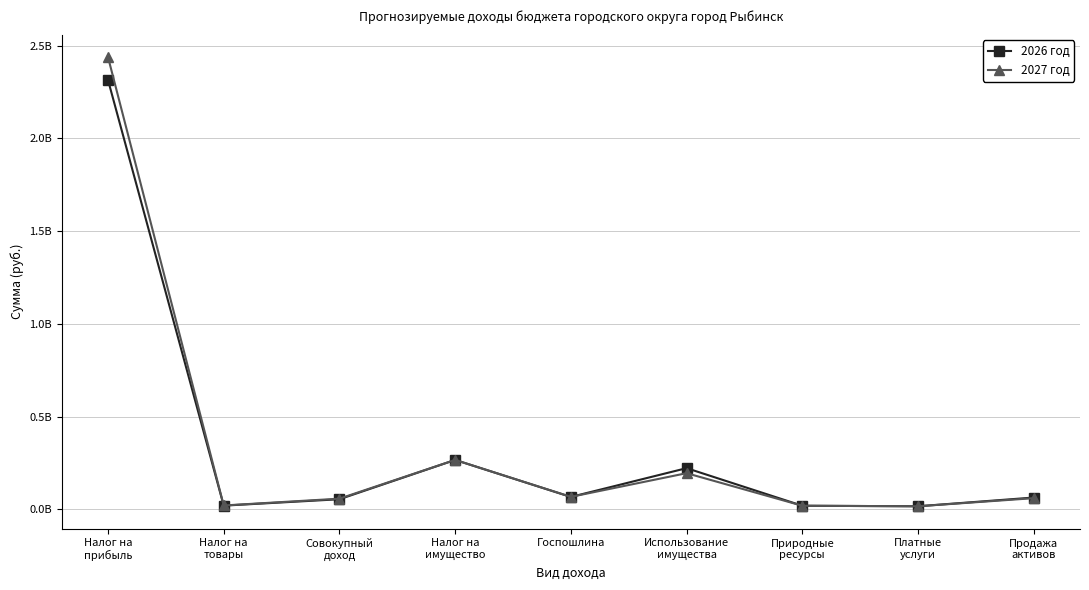

What are all the series names shown in the legend?

2026 год, 2027 год